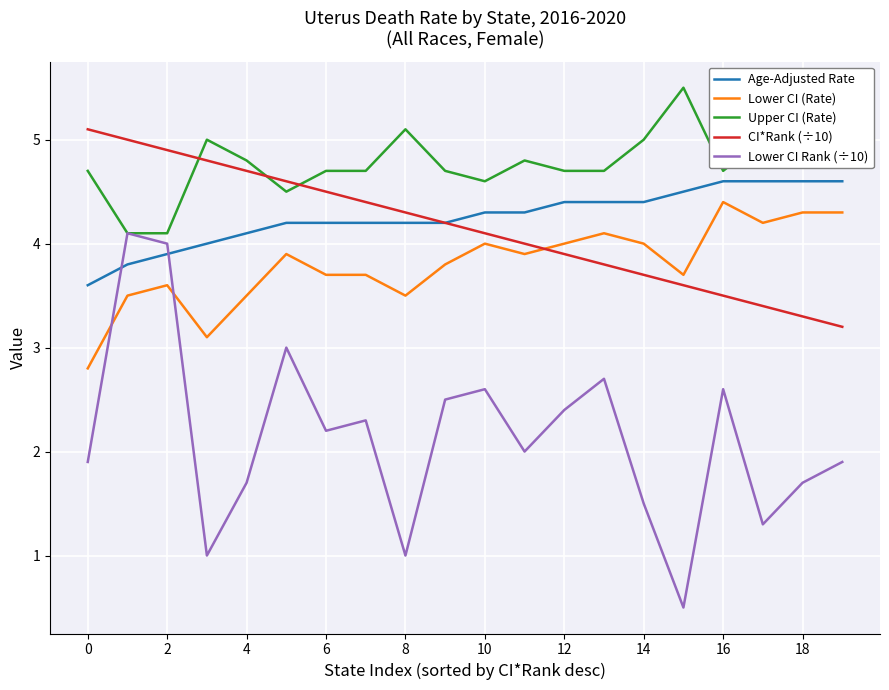

Which series has the largest total across all categories?

Upper CI (Rate)